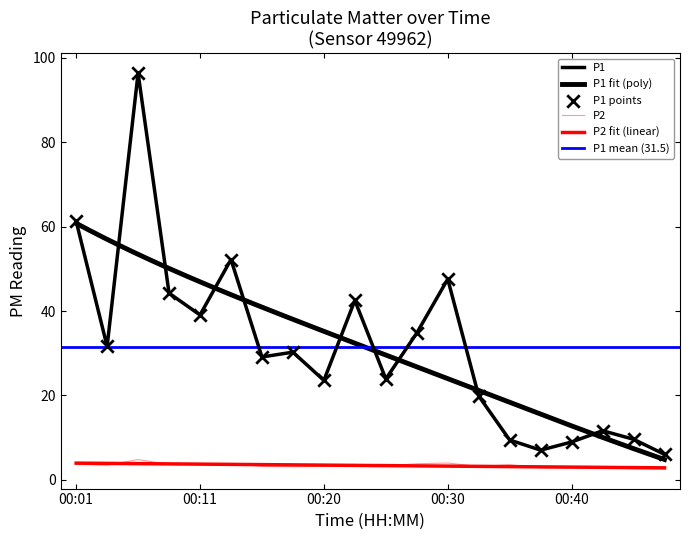

Which series reaches the minimum Y coordinate?

P2